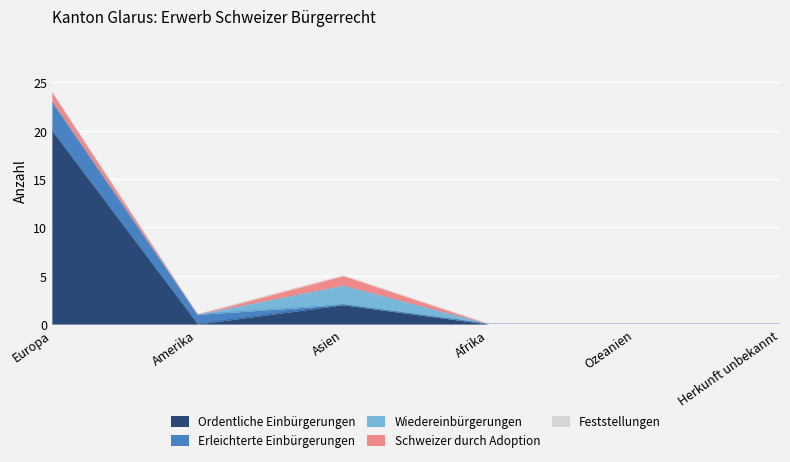

Which category has the highest value across all series?

Europa